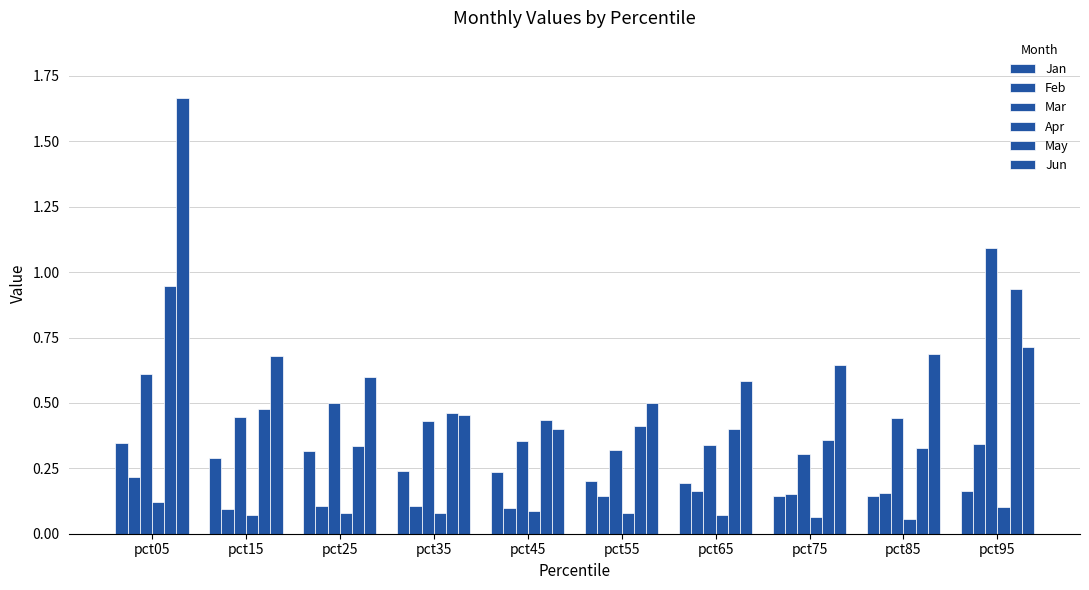

Reading left to right, extract all data points from this chart.

Jan: pct05=0.3	pct15=0.3	pct25=0.3	pct35=0.2	pct45=0.2	pct55=0.2	pct65=0.2	pct75=0.1	pct85=0.1	pct95=0.2
Feb: pct05=0.2	pct15=0.1	pct25=0.1	pct35=0.1	pct45=0.1	pct55=0.1	pct65=0.2	pct75=0.2	pct85=0.2	pct95=0.3
Mar: pct05=0.6	pct15=0.4	pct25=0.5	pct35=0.4	pct45=0.4	pct55=0.3	pct65=0.3	pct75=0.3	pct85=0.4	pct95=1.1
Apr: pct05=0.1	pct15=0.1	pct25=0.1	pct35=0.1	pct45=0.1	pct55=0.1	pct65=0.1	pct75=0.1	pct85=0.1	pct95=0.1
May: pct05=0.9	pct15=0.5	pct25=0.3	pct35=0.5	pct45=0.4	pct55=0.4	pct65=0.4	pct75=0.4	pct85=0.3	pct95=0.9
Jun: pct05=1.7	pct15=0.7	pct25=0.6	pct35=0.5	pct45=0.4	pct55=0.5	pct65=0.6	pct75=0.6	pct85=0.7	pct95=0.7